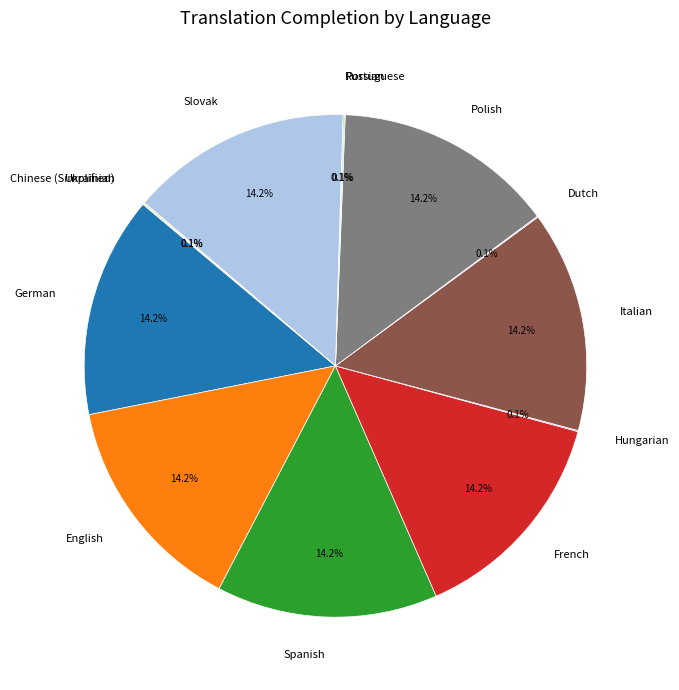

Does any single category account for the majority?

No